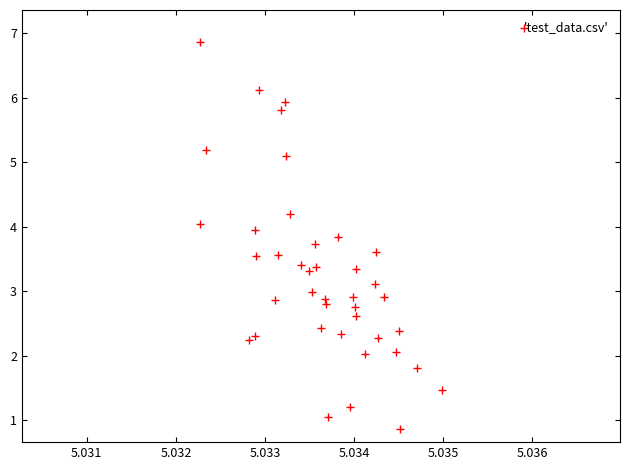

What is the range of Y values (max minus min)?

6.0